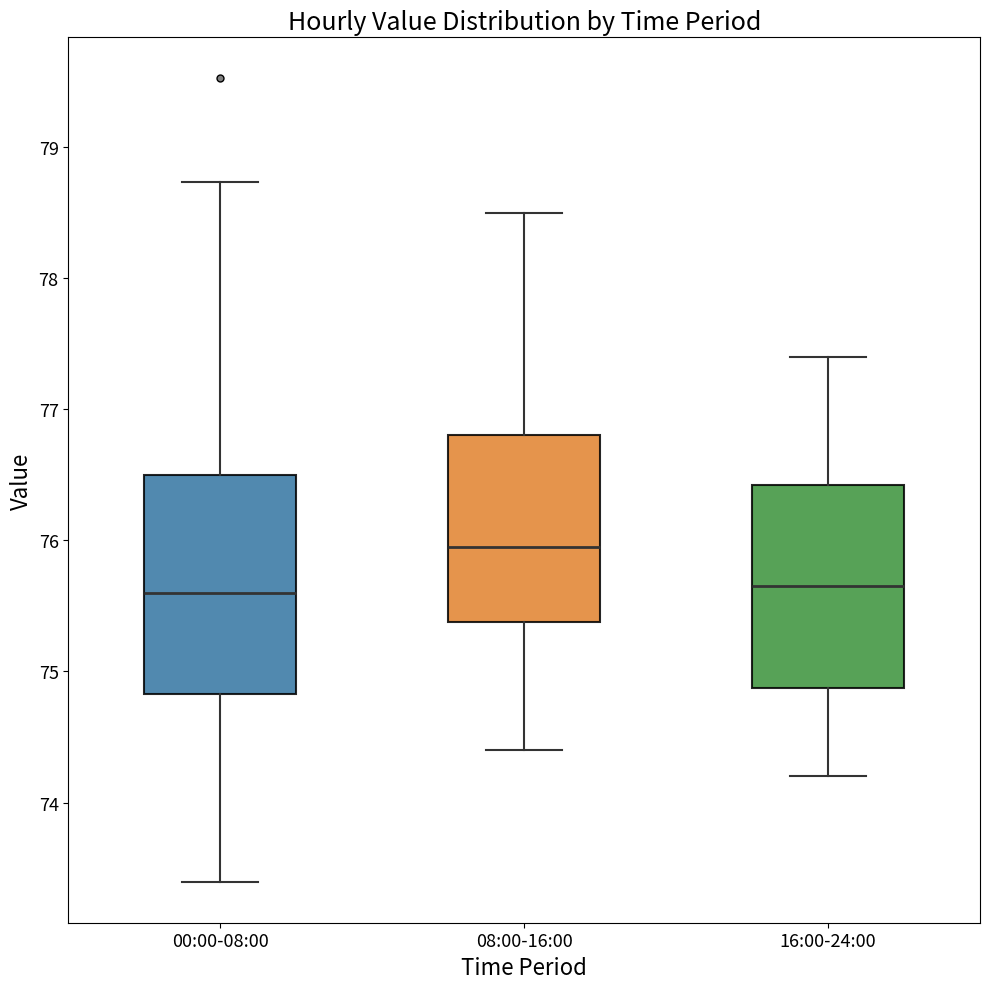

Reading left to right, read every box against the y-axis: the position of its median line, the range the box covers, and the ends of its whiskers. The values are not printed on the chart, so give them approximately, as read against the axis.

00:00-08:00: median 75.6, box 74.8 to 76.5, whiskers 73.4 to 78.7
08:00-16:00: median 76.0, box 75.4 to 76.8, whiskers 74.4 to 78.5
16:00-24:00: median 75.7, box 74.9 to 76.4, whiskers 74.2 to 77.4